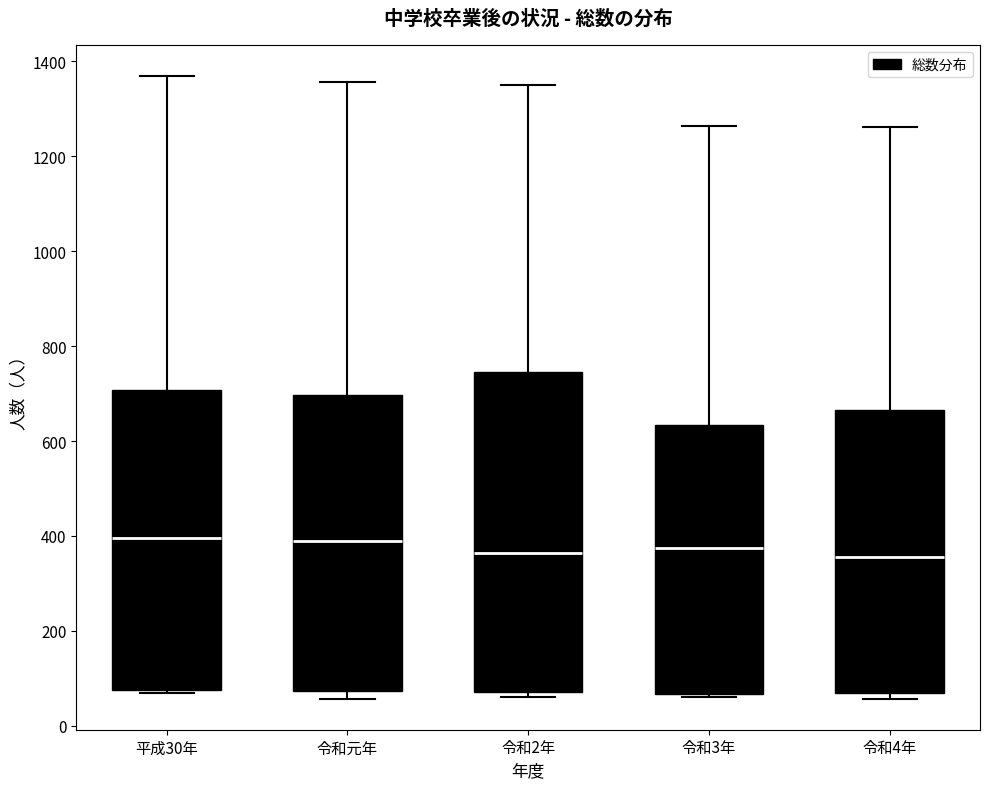

Reading left to right, transcribe this box plot: for each box, give where its median line is, the range the box spans, and where its two whiskers end, as read against the y-axis. The values are not printed on the chart, so give them approximately, as read against the axis.

平成30年: median 400, box 80 to 700, whiskers 60 to 1360
令和元年: median 380, box 80 to 700, whiskers 60 to 1360
令和2年: median 360, box 80 to 740, whiskers 60 to 1360
令和3年: median 380, box 60 to 640, whiskers 60 to 1260
令和4年: median 360, box 60 to 660, whiskers 60 (just below the box's lower edge) to 1260